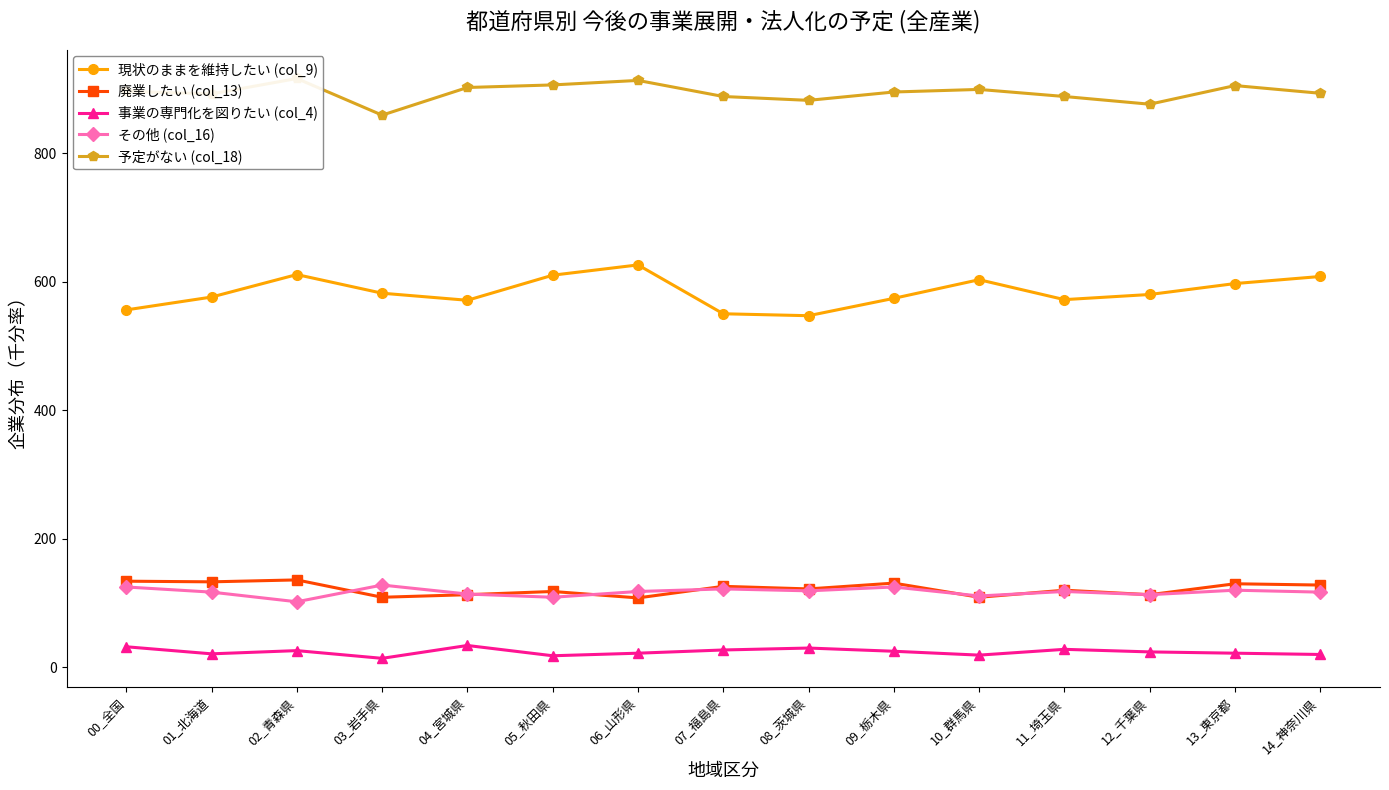

How many values in the 廃業したい (col_13) series are below 122?

7